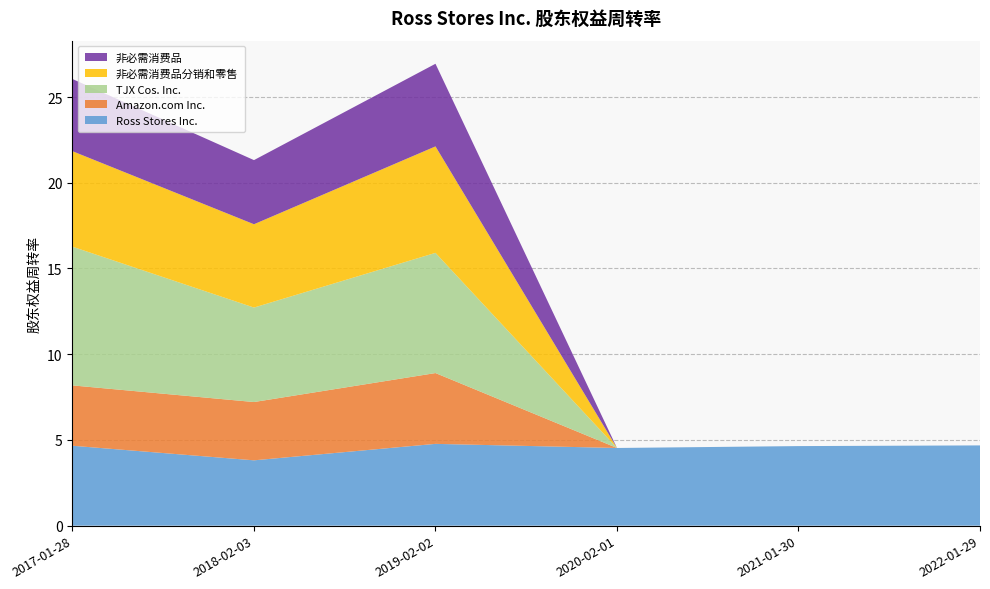

Reading left to right, extract all data points from this chart.

Ross Stores Inc.: 2017-01-28=4.7	2018-02-03=3.8	2019-02-02=4.8	2020-02-01=4.5	2021-01-30=4.6	2022-01-29=4.7
Amazon.com Inc.: 2017-01-28=3.5	2018-02-03=3.4	2019-02-02=4.1	2020-02-01=0.0	2021-01-30=0.0	2022-01-29=0.0
TJX Cos. Inc.: 2017-01-28=8.1	2018-02-03=5.5	2019-02-02=7.0	2020-02-01=0.0	2021-01-30=0.0	2022-01-29=0.0
非必需消费品分销和零售: 2017-01-28=5.6	2018-02-03=4.9	2019-02-02=6.2	2020-02-01=0.0	2021-01-30=0.0	2022-01-29=0.0
非必需消费品: 2017-01-28=4.2	2018-02-03=3.7	2019-02-02=4.8	2020-02-01=0.0	2021-01-30=0.0	2022-01-29=0.0